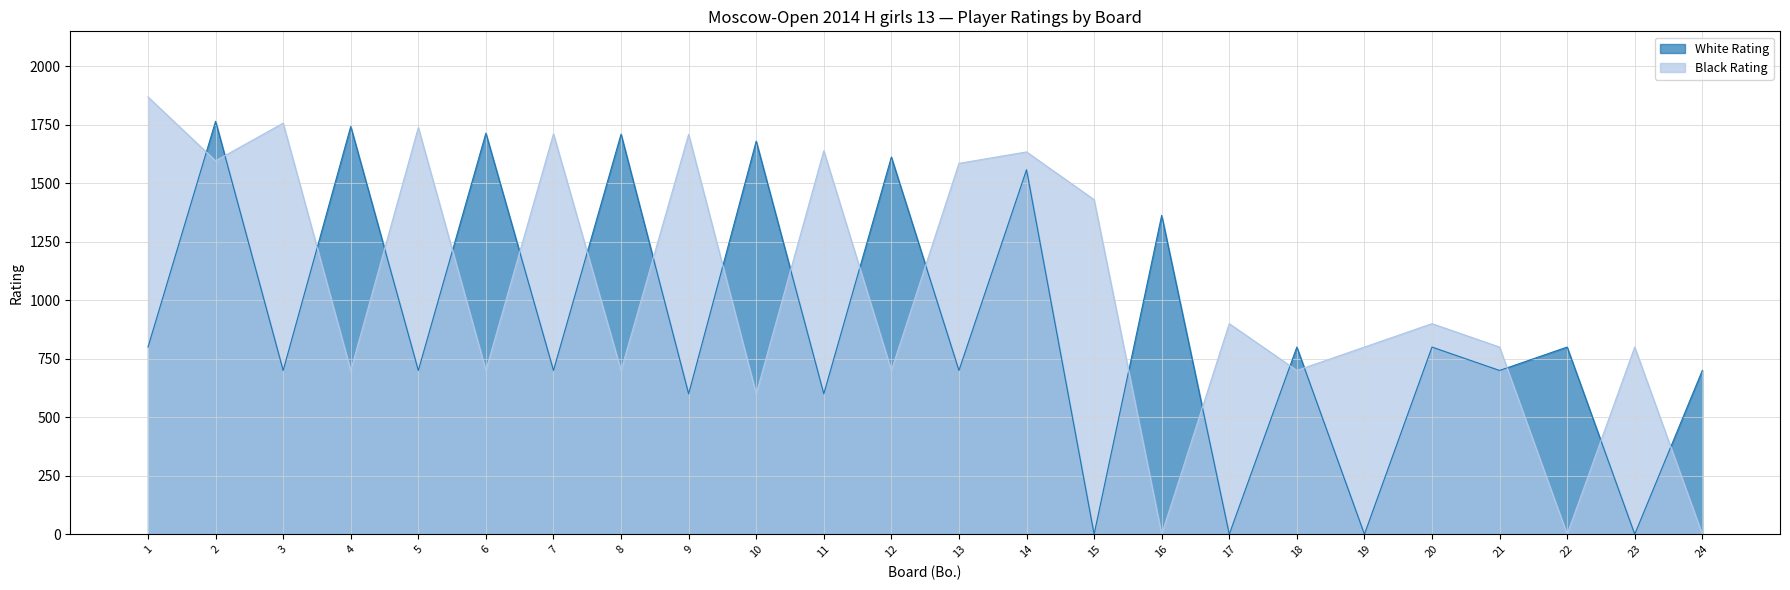

At which label is Black Rating closest to 934?

17